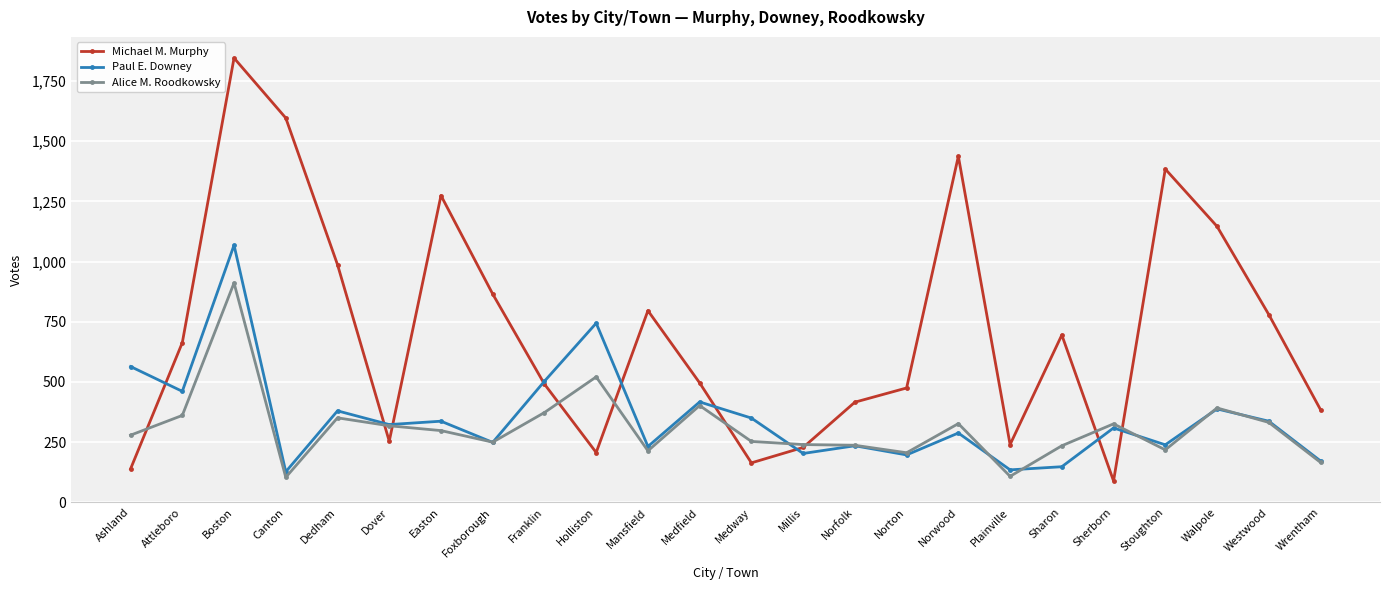

What is the spread (max minus min) of values at Boston?

934